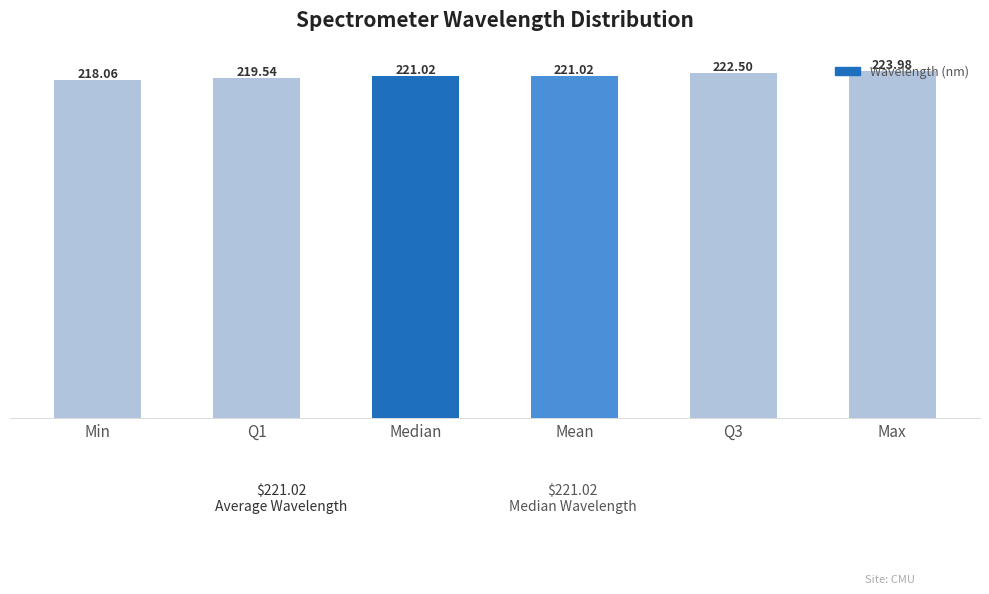

What is the label of the 6th bar from the right?

Min